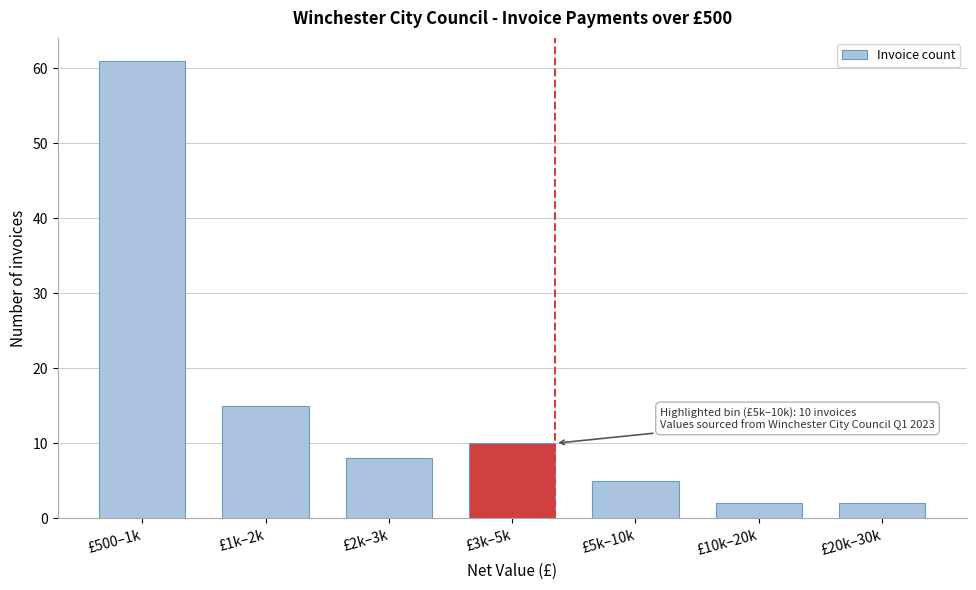

Reading left to right, what are all the values shown in this chart?

£500–1k=61	£1k–2k=15	£2k–3k=8	£3k–5k=10	£5k–10k=5	£10k–20k=2	£20k–30k=2